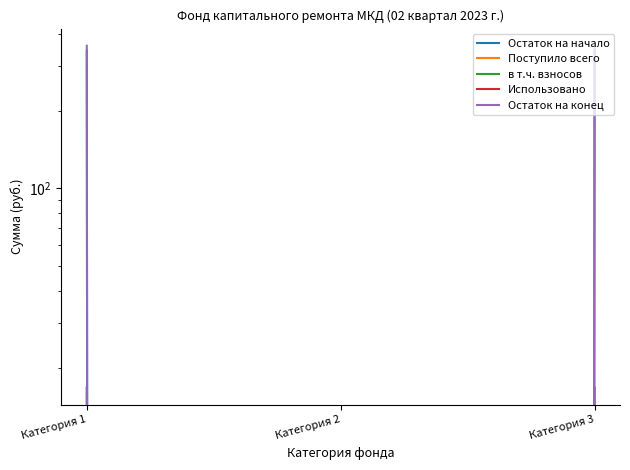

How many values in the Остаток на конец series are below 359?

1